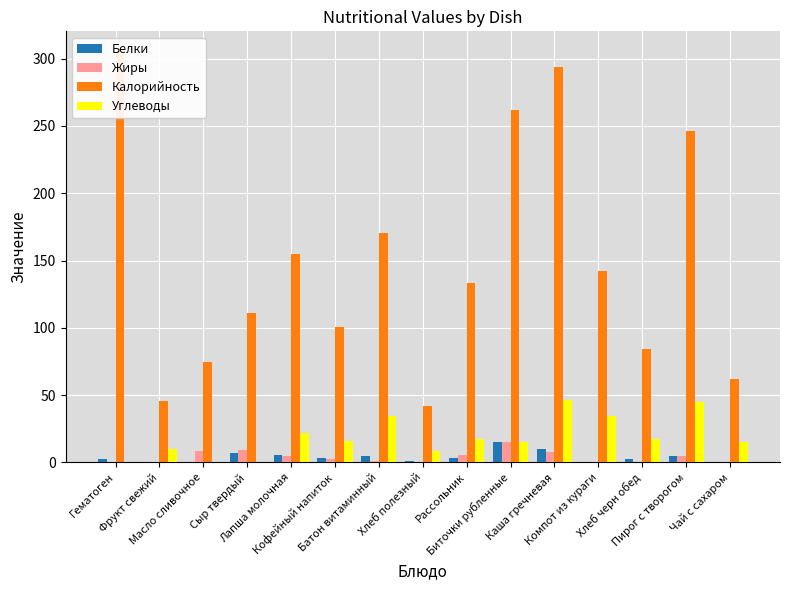

What is the value of the Калорийность bar at the 6th from the left?

101.0